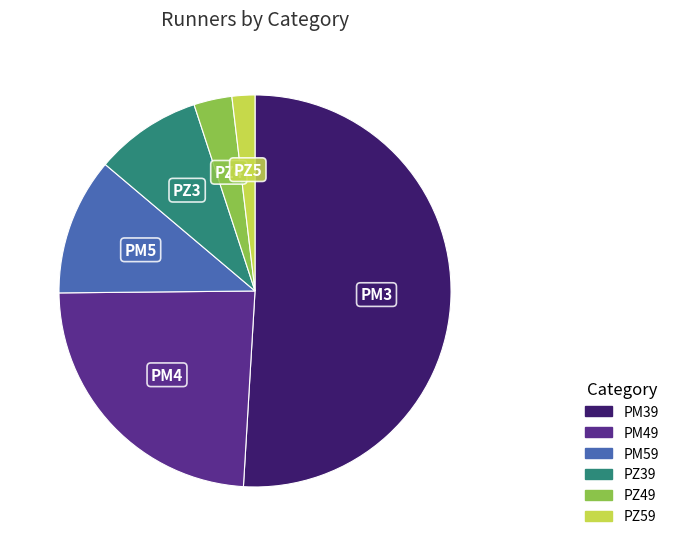

True or false: PM49 accounts for 24% of the total.

True